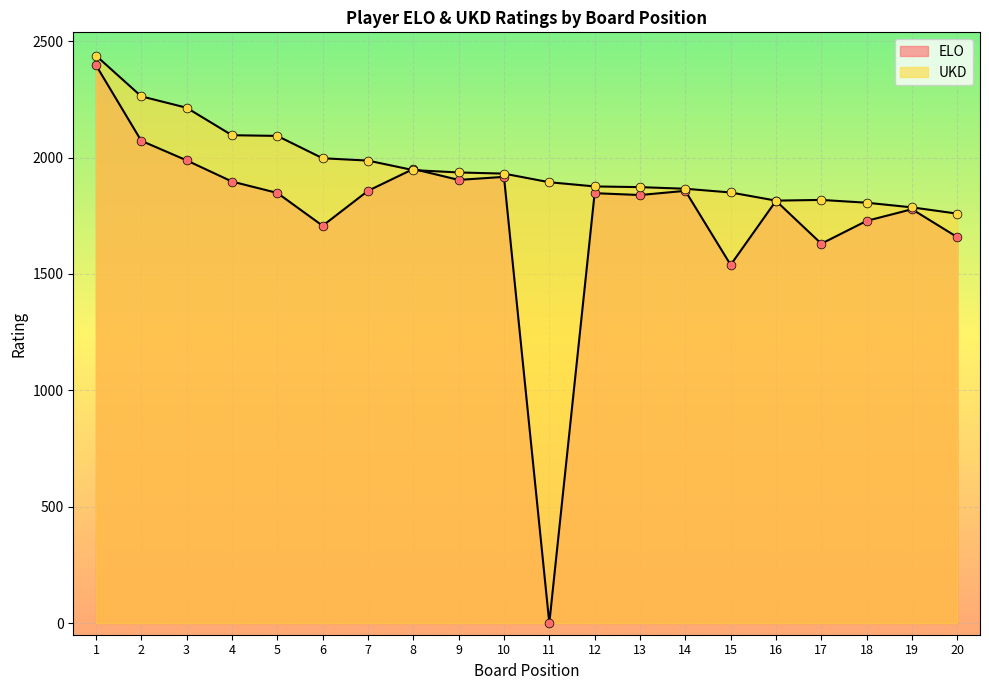

Which series reaches the maximum Y coordinate?

UKD